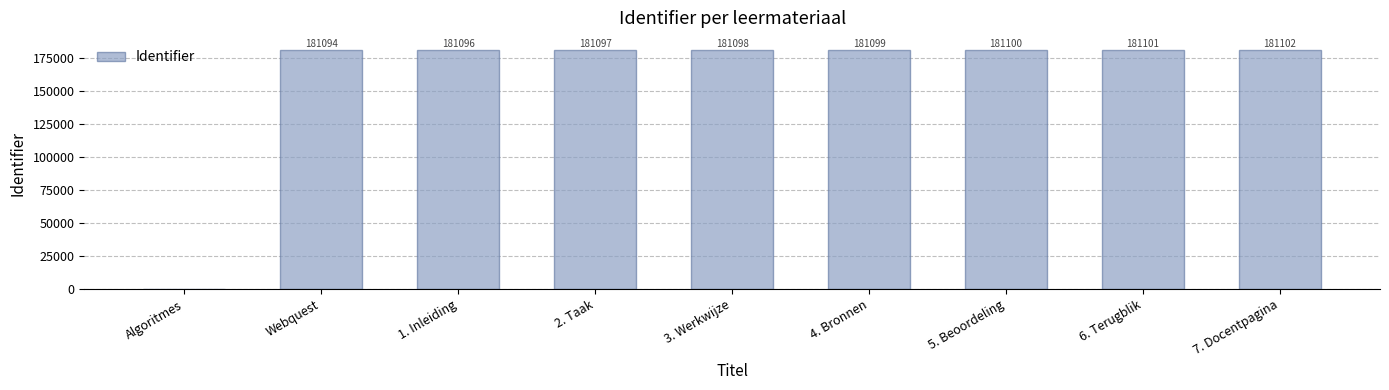

Is it true that the value at Algoritmes is 72290?

False